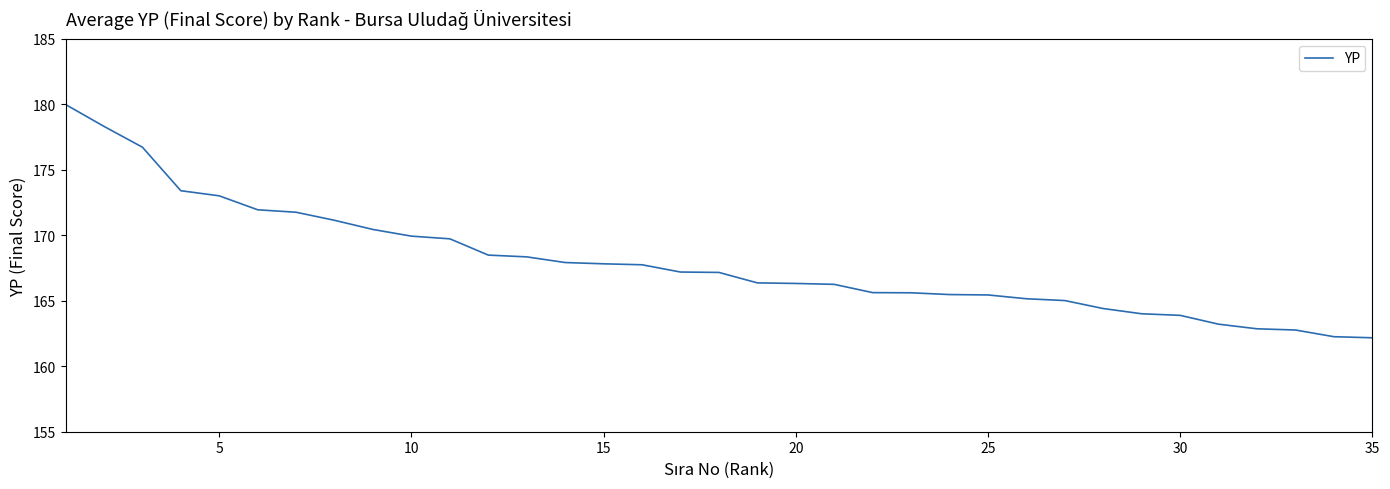

What is the minimum value shown in the chart?

162.2